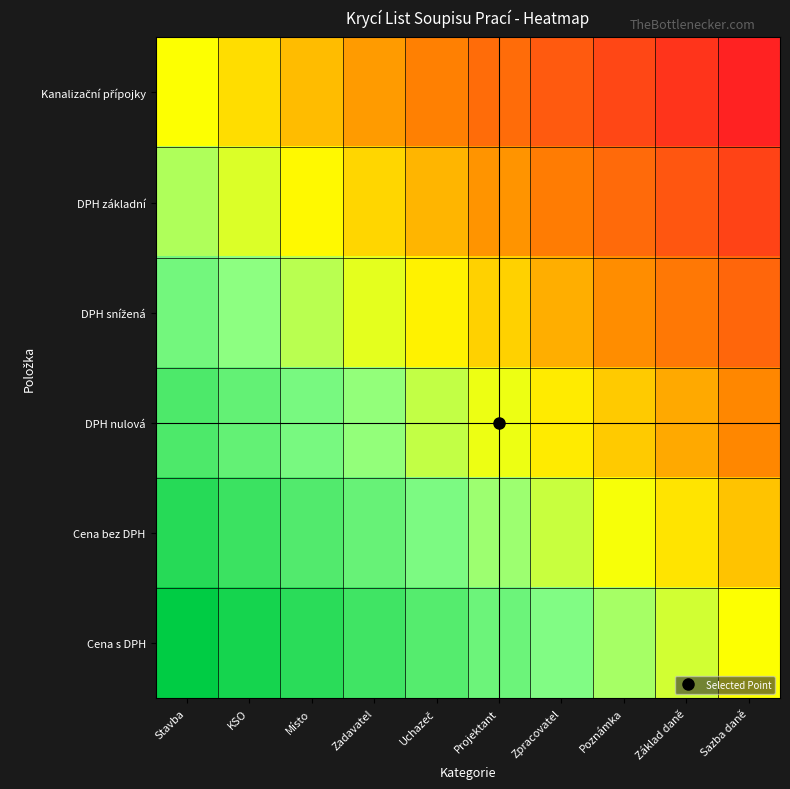

What is the total value across all series at KSO?

4.2